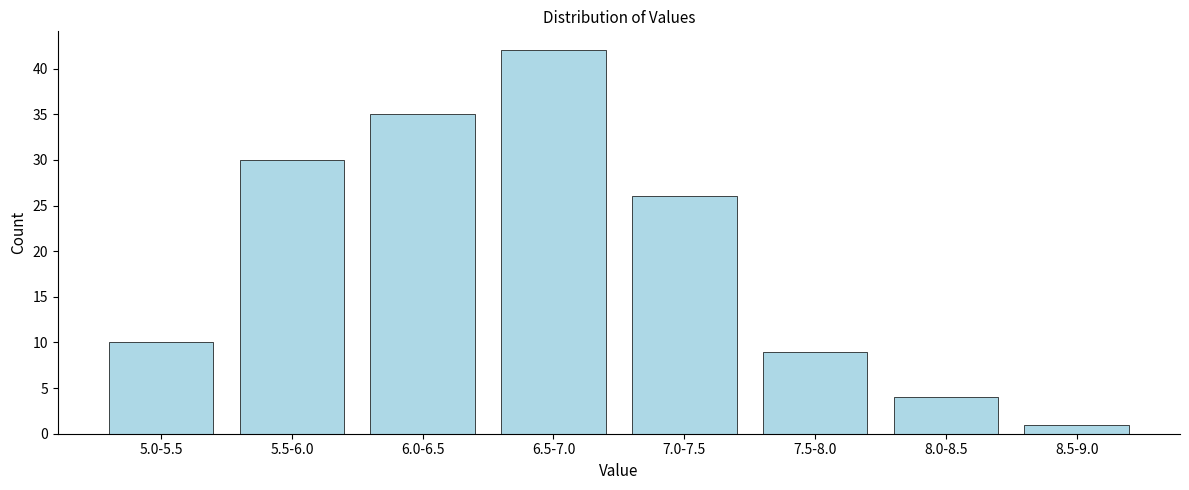

Reading left to right, extract all data points from this chart.

10	30	35	42	26	9	4	1